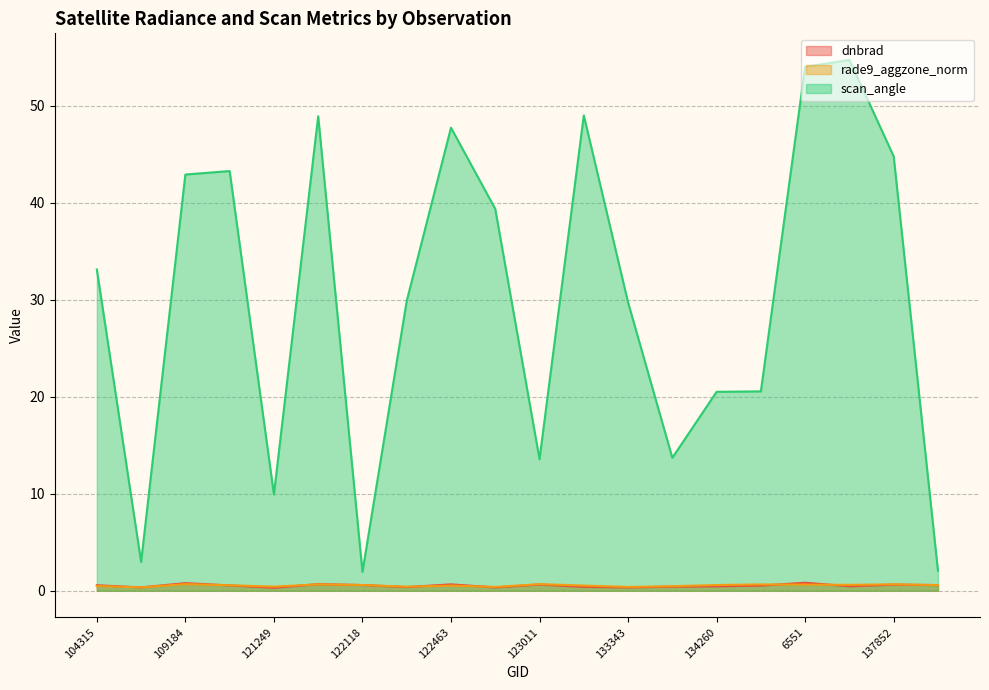

What is the label of the 13th point from the right?

122289